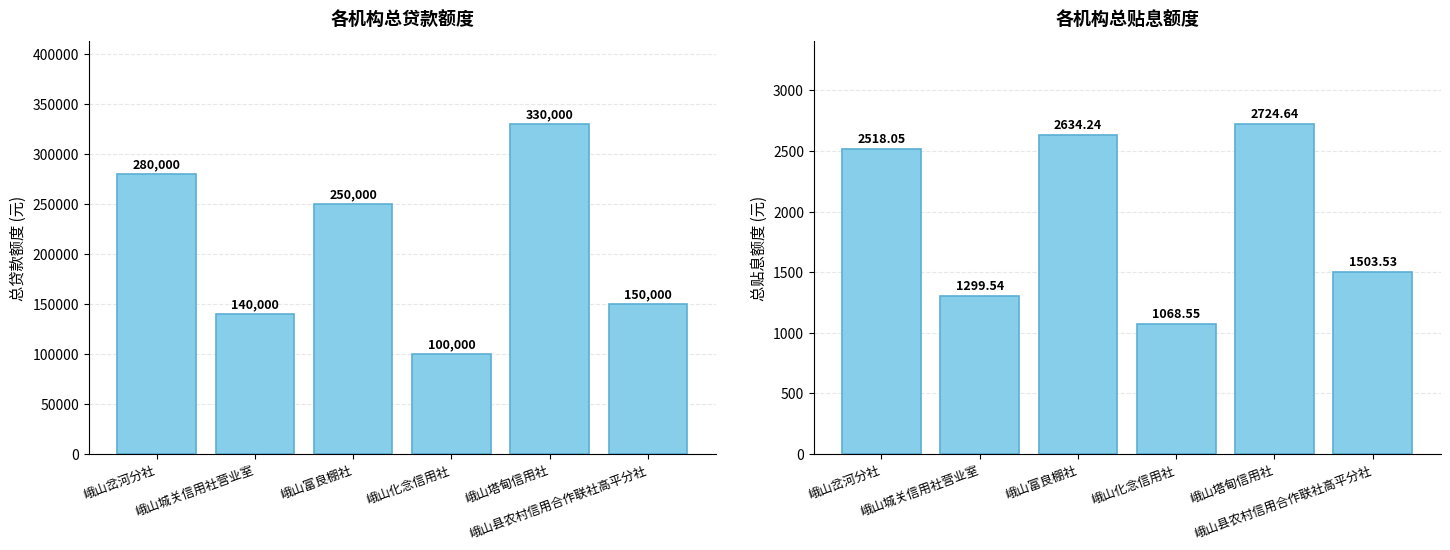

Is it true that 总贴息额度(元) equals 893.1 at 峨山岔河分社?

False